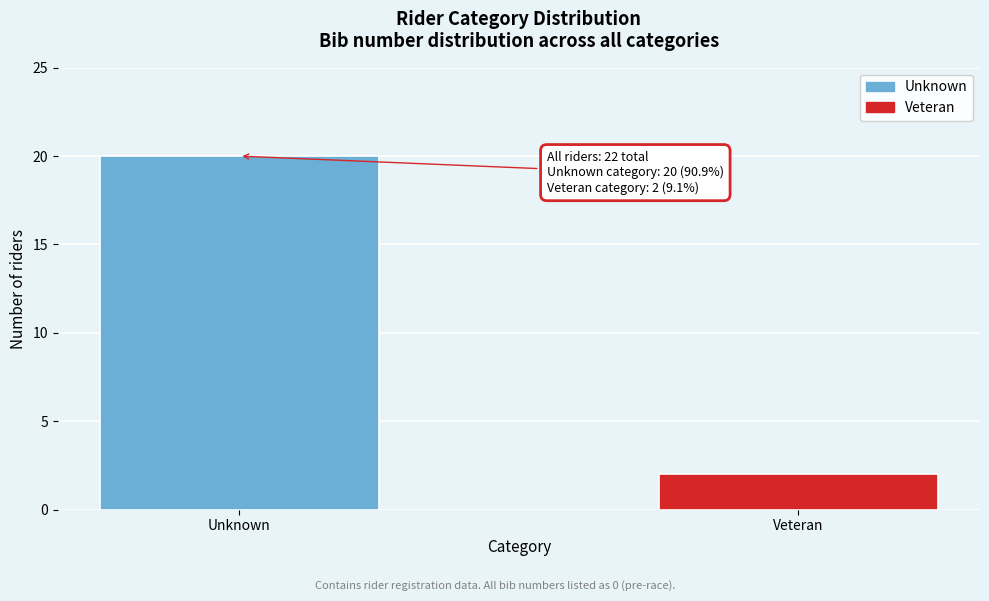

Reading left to right, list all the values displayed in this chart.

Unknown=20	Veteran=2